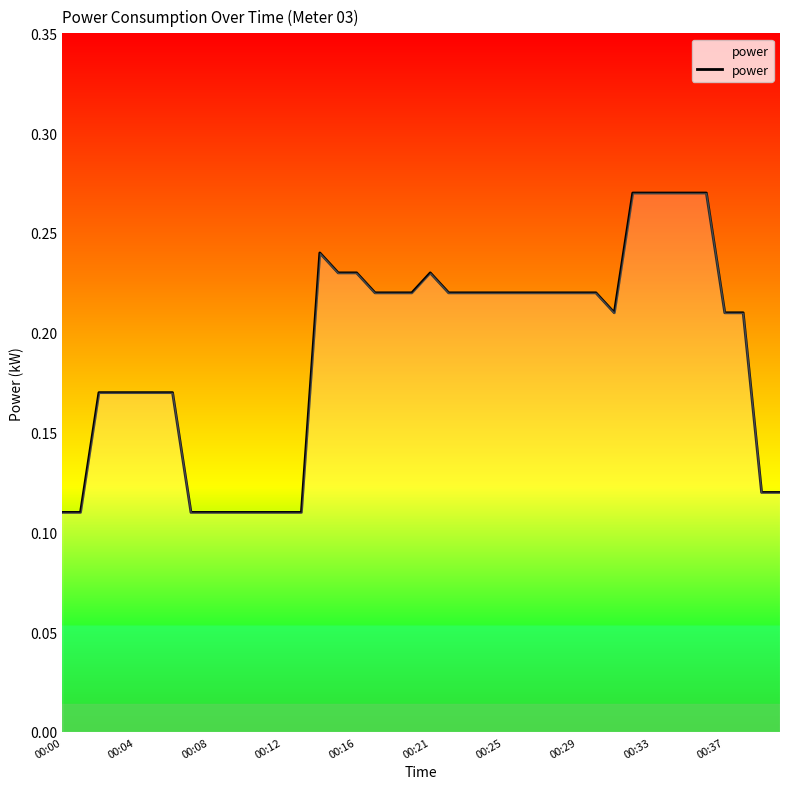

What is the smallest value displayed?

0.1